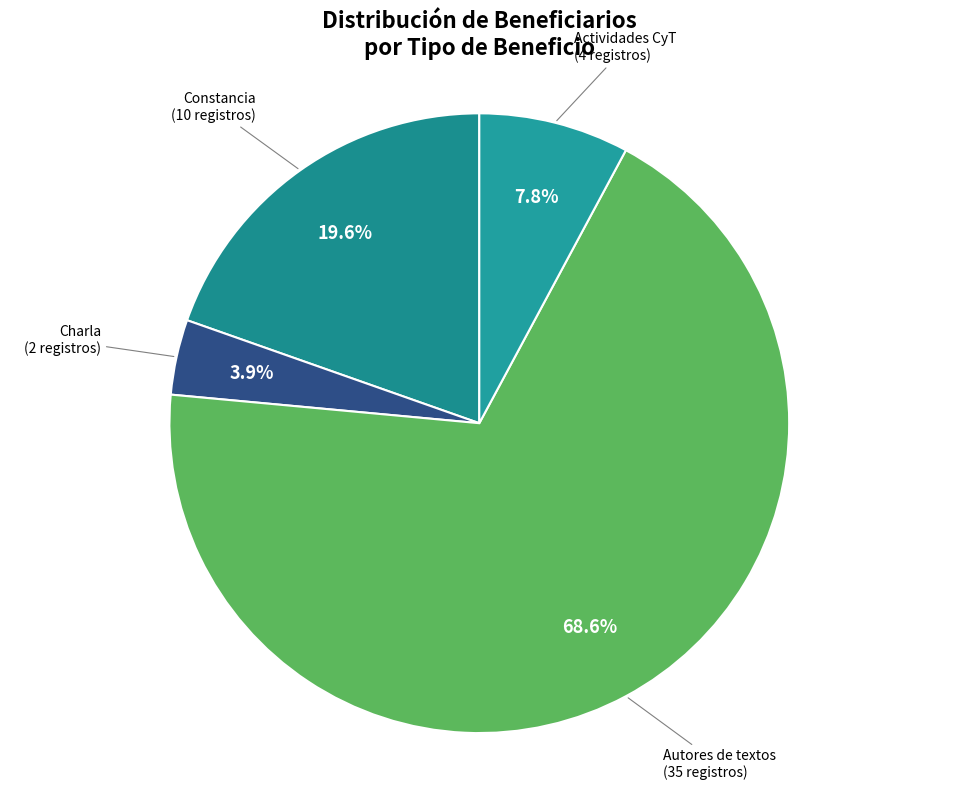

Which slice is the largest?

Autores de textos (35 registros)